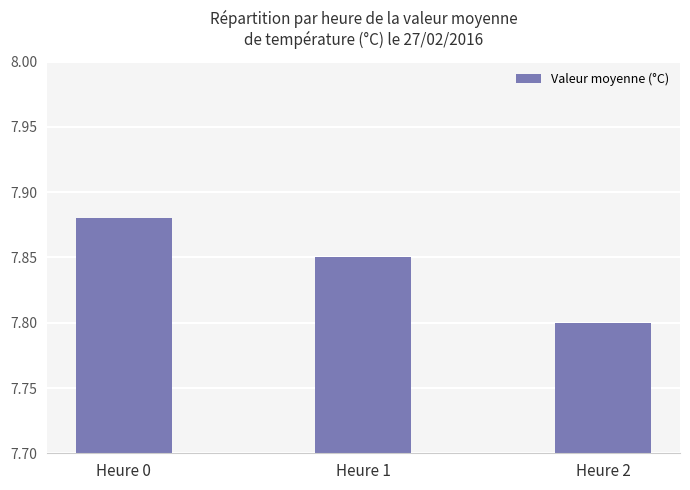

The chart shows a value of 11.8 at Heure 0. True or false?

False